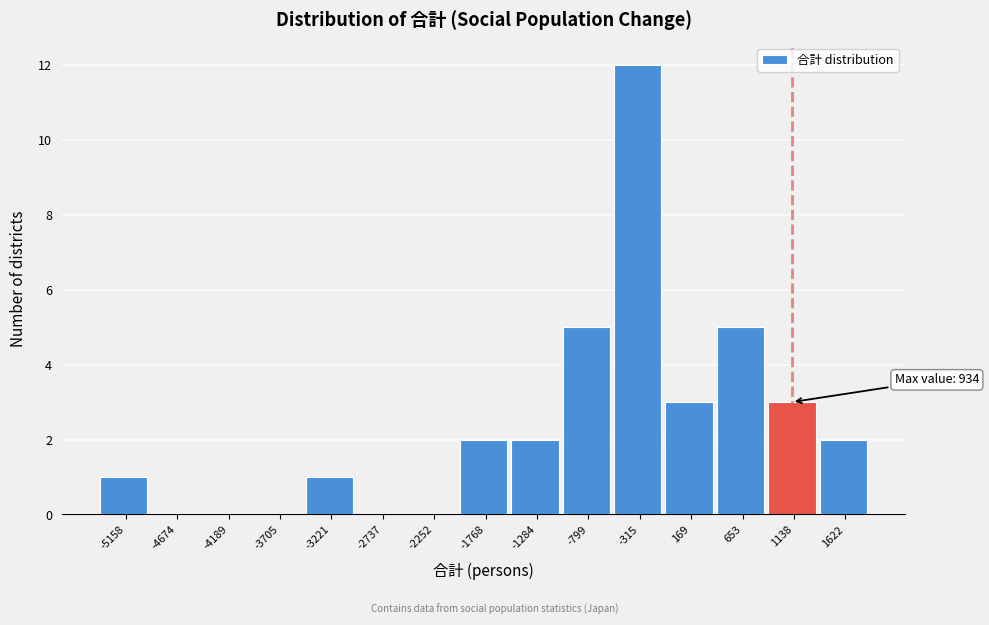

Which range on the x-axis has the tallest bar?

-550 to -50